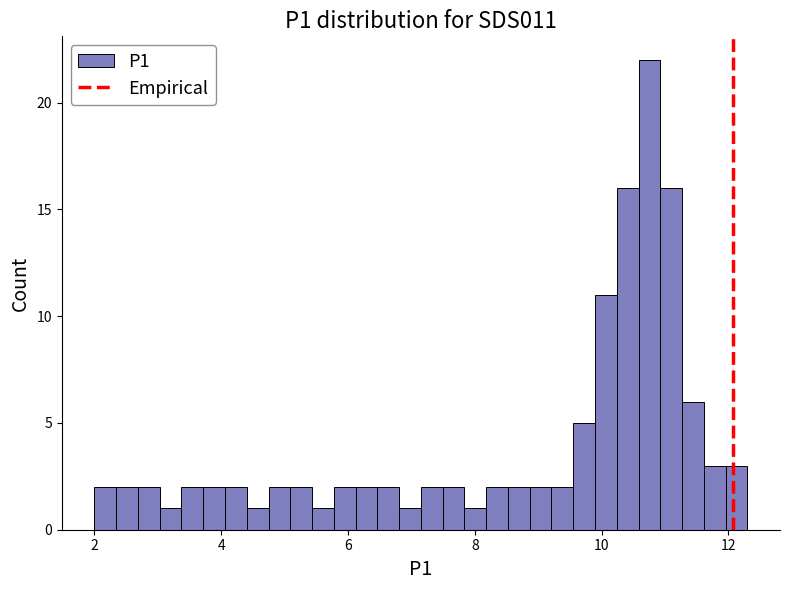

Around what value on the x-axis is the tallest bar? Give the approximate position of its centre, as read against the axis.

10.8